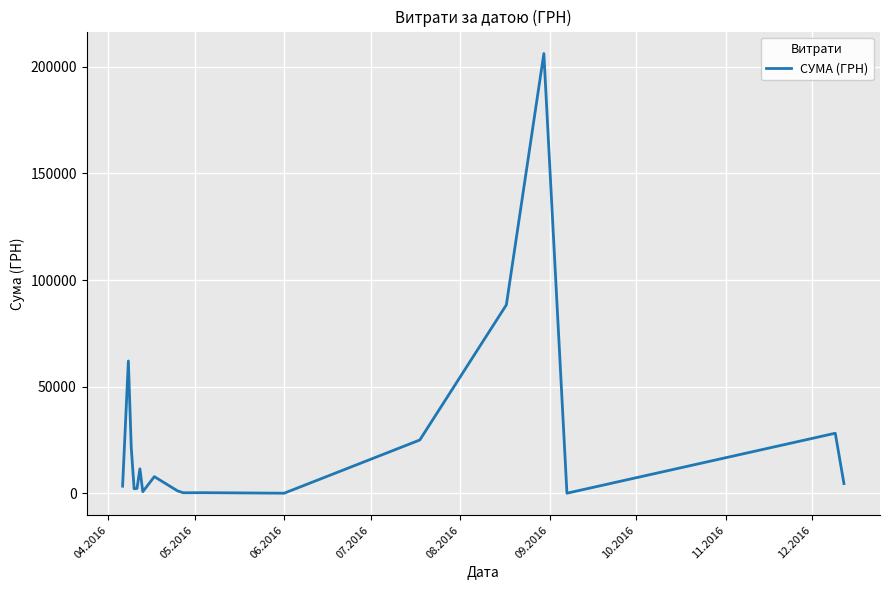

What is the greatest value displayed?

206158.5